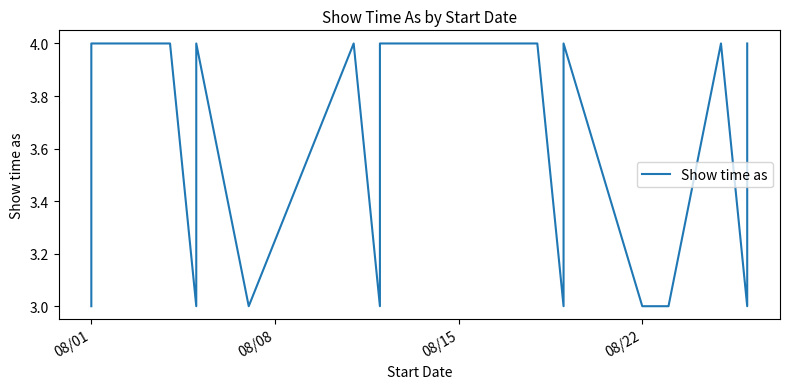

True or false: the data has more than 0 interior local peaks.

True